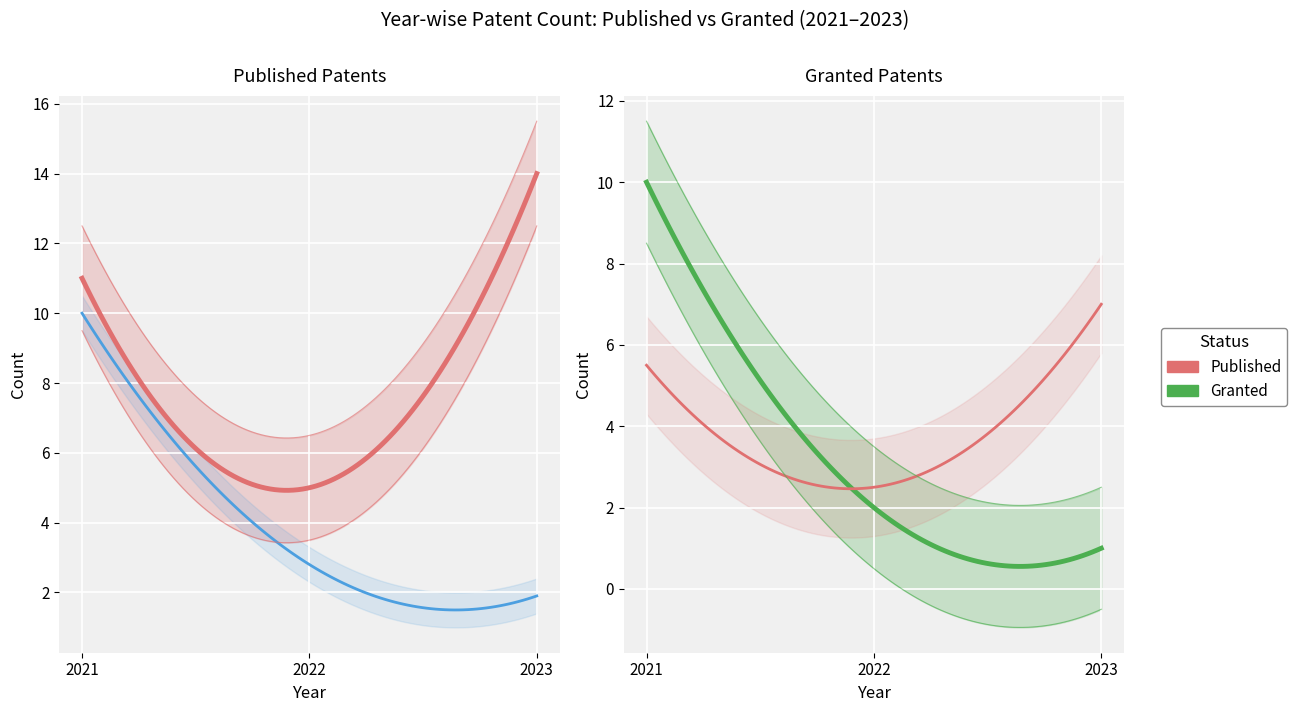

What is the average value of the Published series?

10